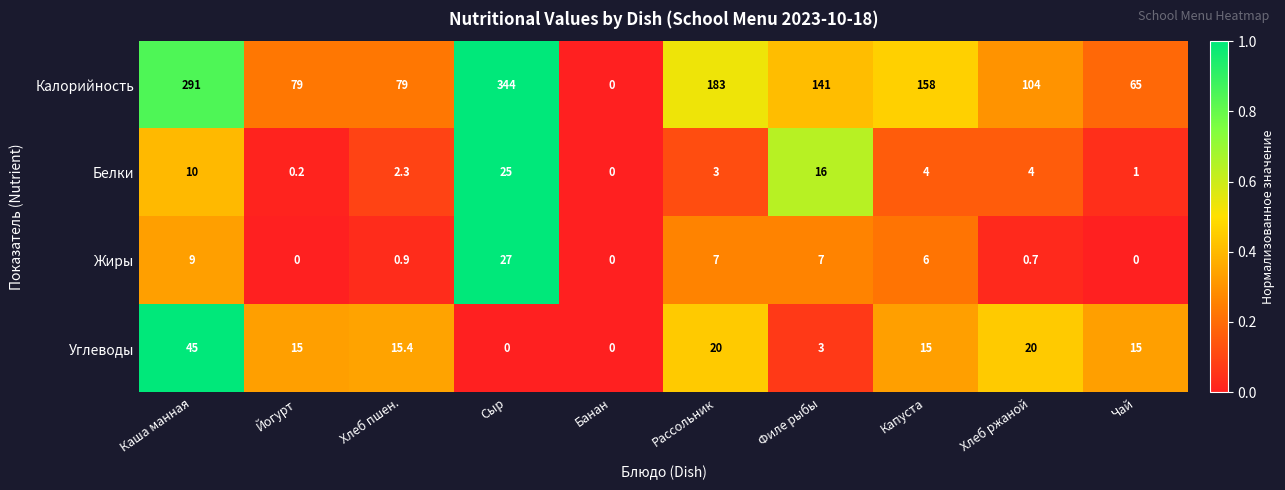

What is the difference between the Жиры values at Филе рыбы and Капуста?

1.0